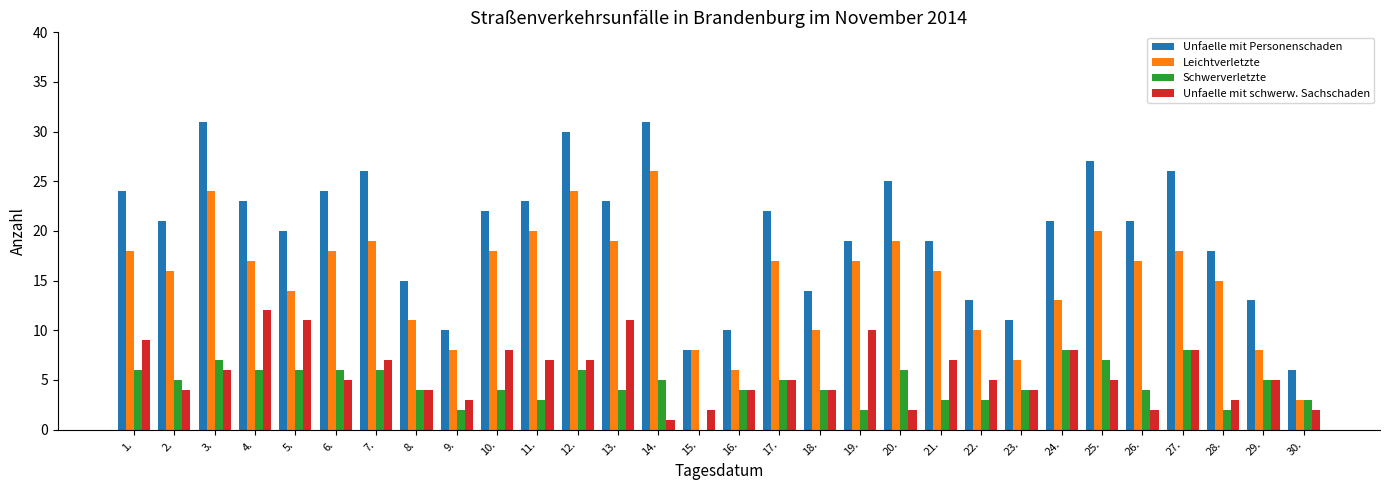

What value does the Unfaelle mit Personenschaden series have at 3., to the nearest 5?

30